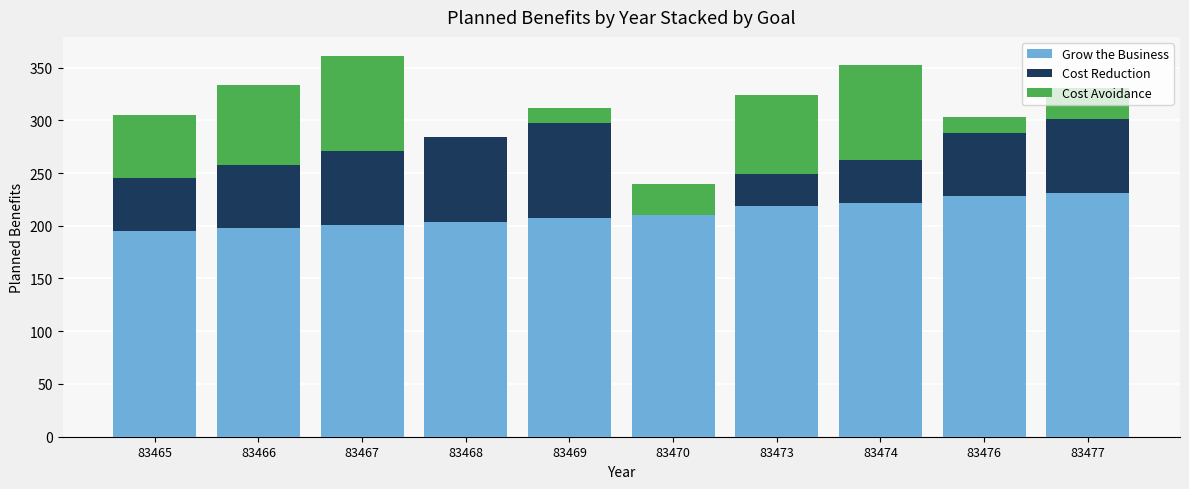

What is the sum of all Grow the Business values?

2115